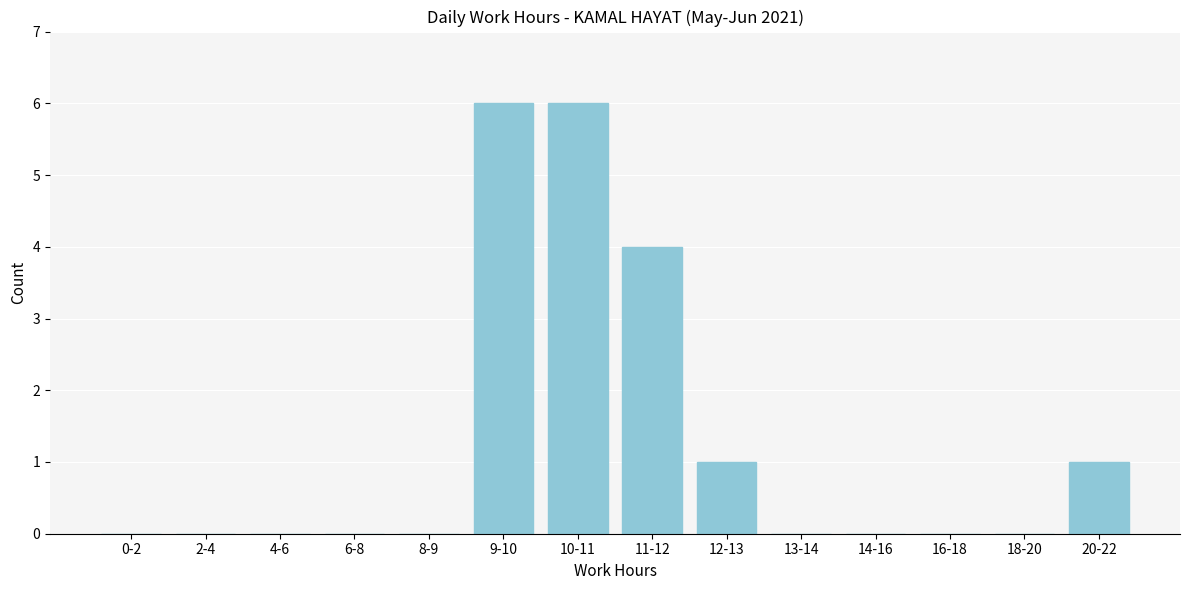

Reading left to right, what are all the values shown in this chart?

0-2=0	2-4=0	4-6=0	6-8=0	8-9=0	9-10=6	10-11=6	11-12=4	12-13=1	13-14=0	14-16=0	16-18=0	18-20=0	20-22=1